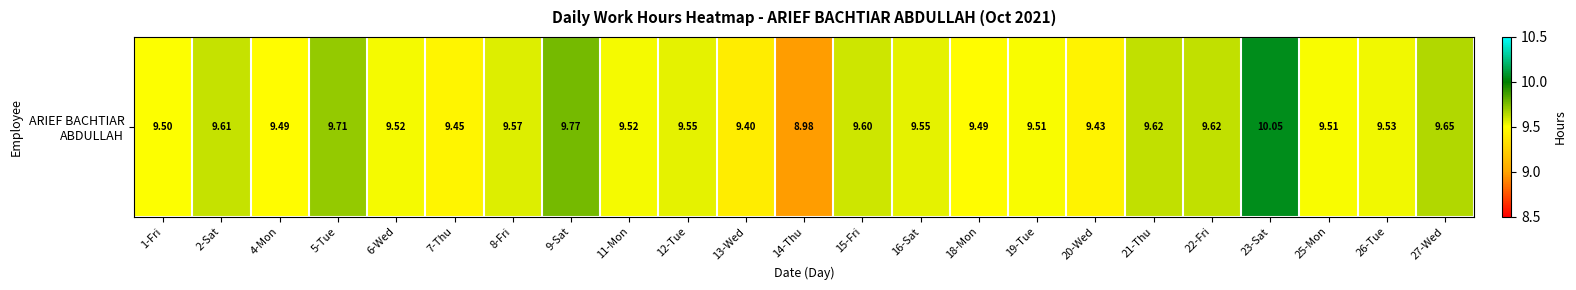

The value at 2-Sat is 9.6. True or false?

True